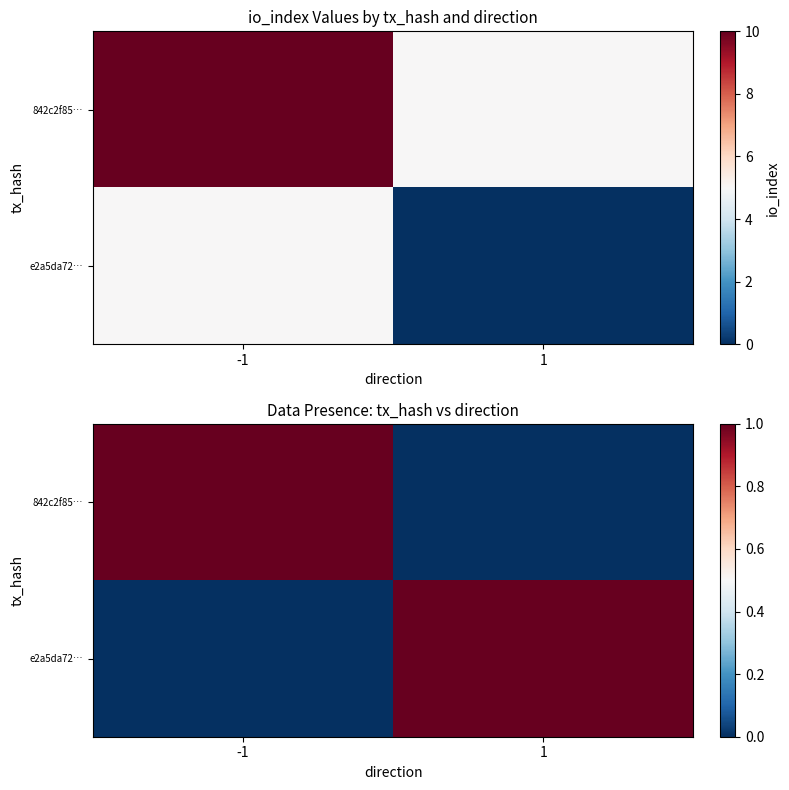

Count the number of categories in the chart.

2